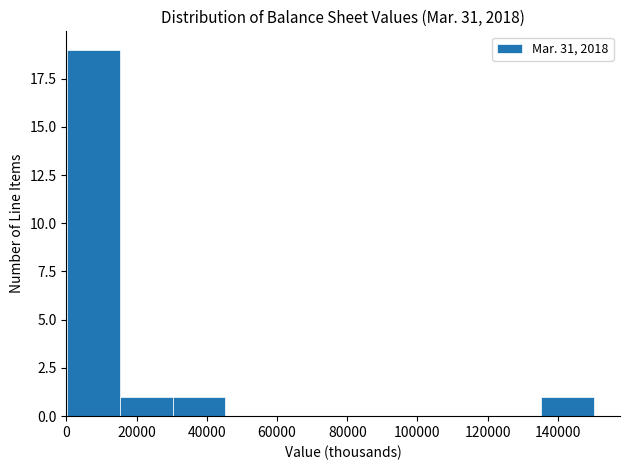

How tall is the bar that spans 16000 to 30000 on the x-axis? Neither the bar edges nor the heights are printed on the chart, so give them approximately, as read against the axes.

1